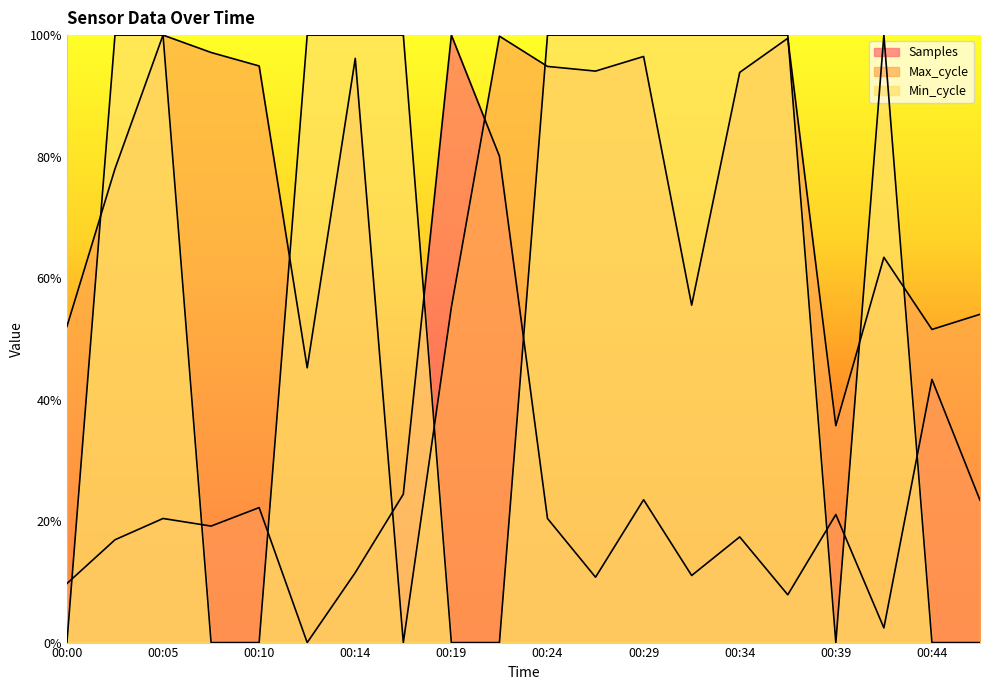

Rank the categories by Max_cycle value from lowest to highest.

00:17, 00:39, 00:12, 00:44, 00:00, 00:46, 00:19, 00:31, 00:41, 00:02, 00:34, 00:27, 00:24, 00:10, 00:14, 00:29, 00:07, 00:36, 00:22, 00:05